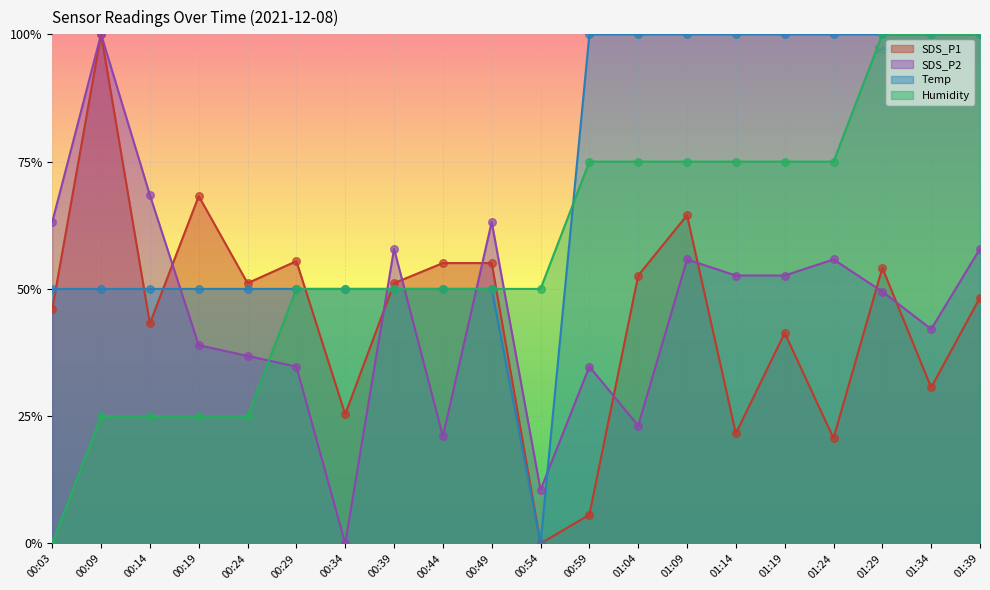

Which series has the largest Y range (max minus min)?

SDS_P1